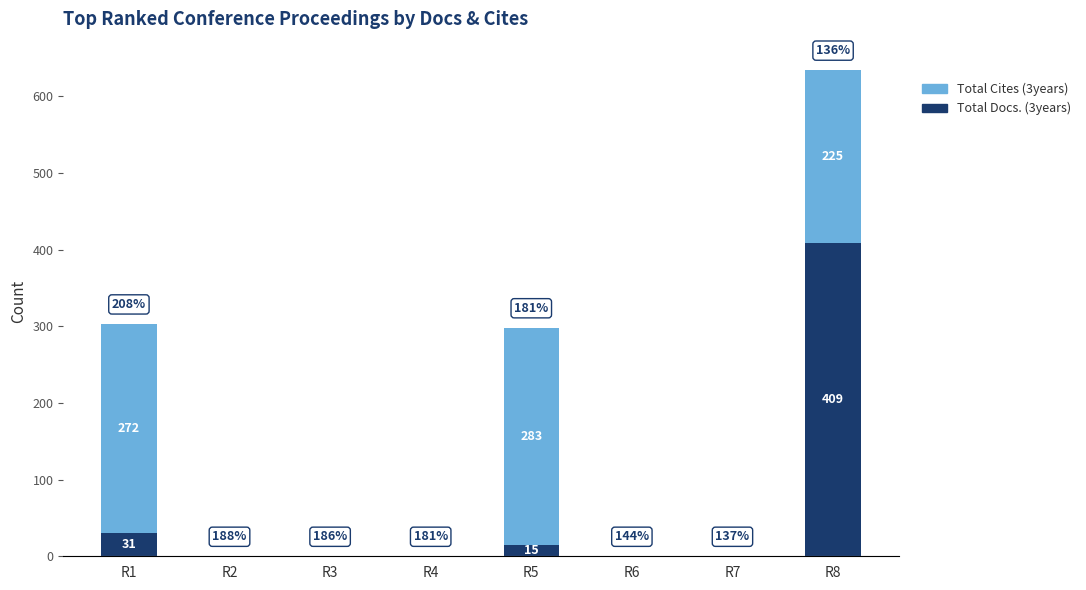

Does the chart contain stacked bars?

Yes